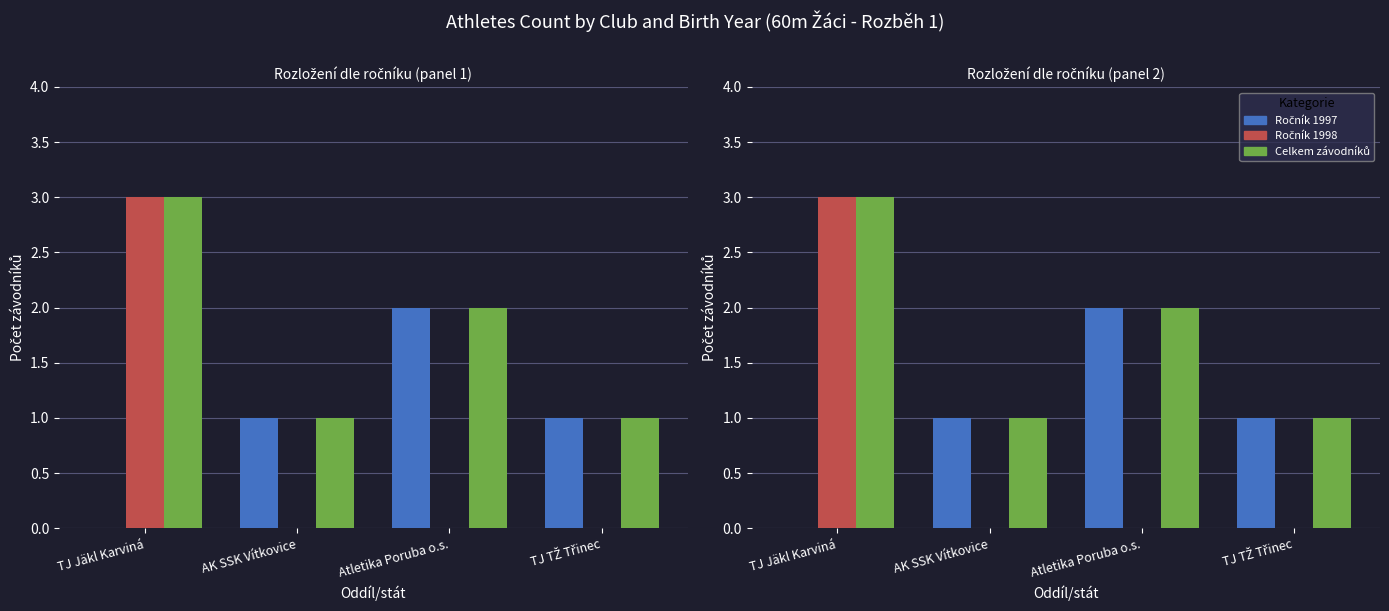

List the series in order of their peak value, highest first.

Ročník 1998, Celkem závodníků, Ročník 1997